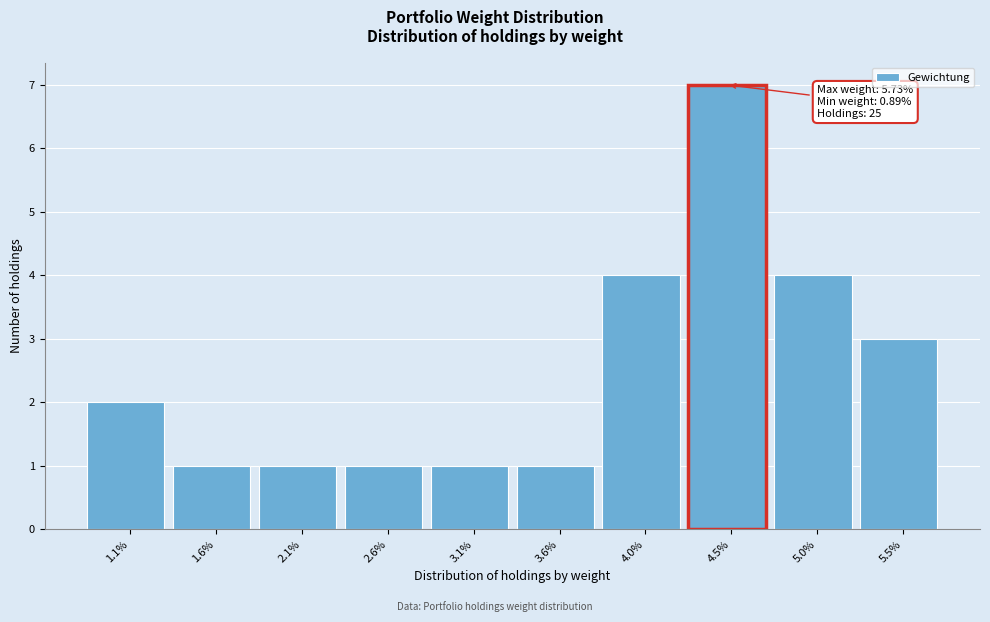

Reading left to right, transcribe all the data shown in this chart.

1.1%=2	1.6%=1	2.1%=1	2.6%=1	3.1%=1	3.6%=1	4.0%=4	4.5%=7	5.0%=4	5.5%=3